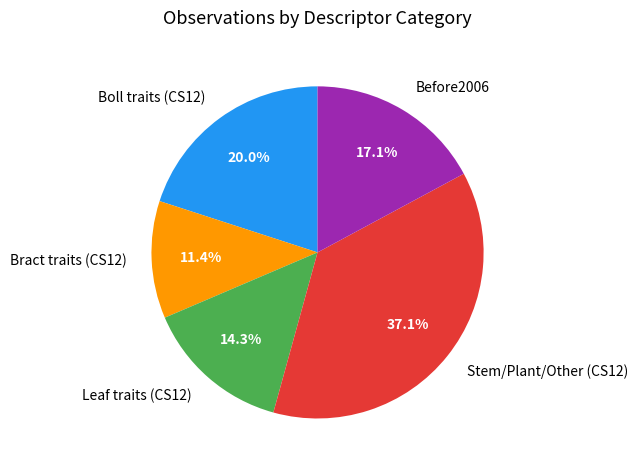

To the nearest percent, what portion does Before2006 represent?

17%